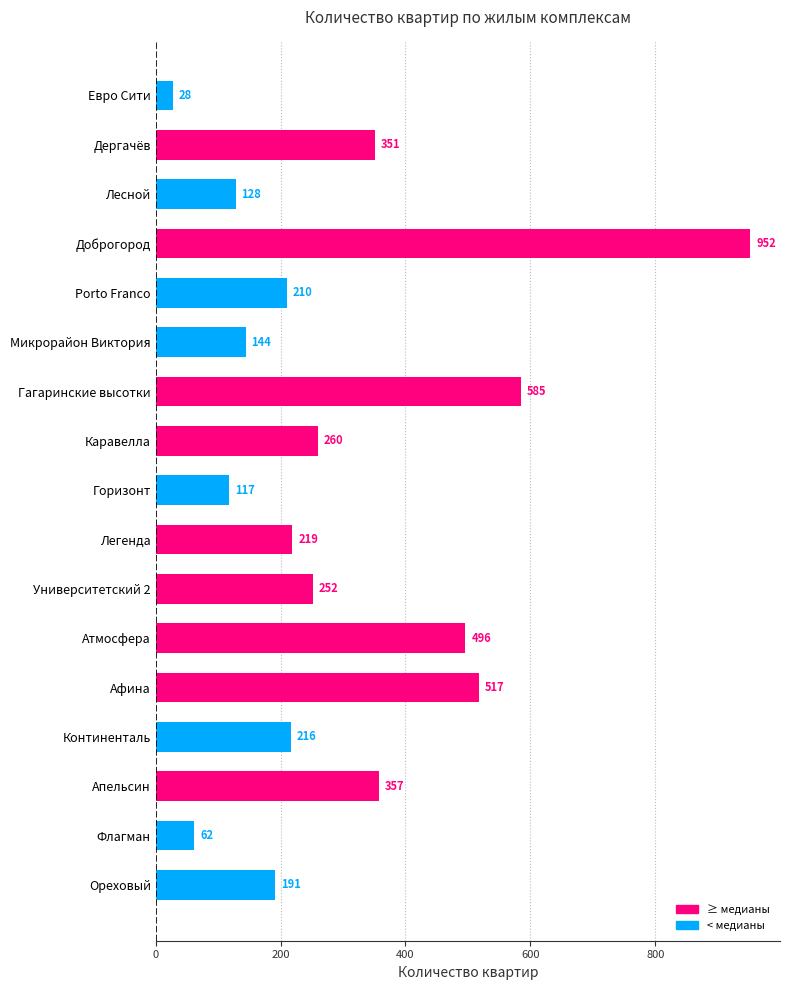

What position from the top is Апельсин?

15